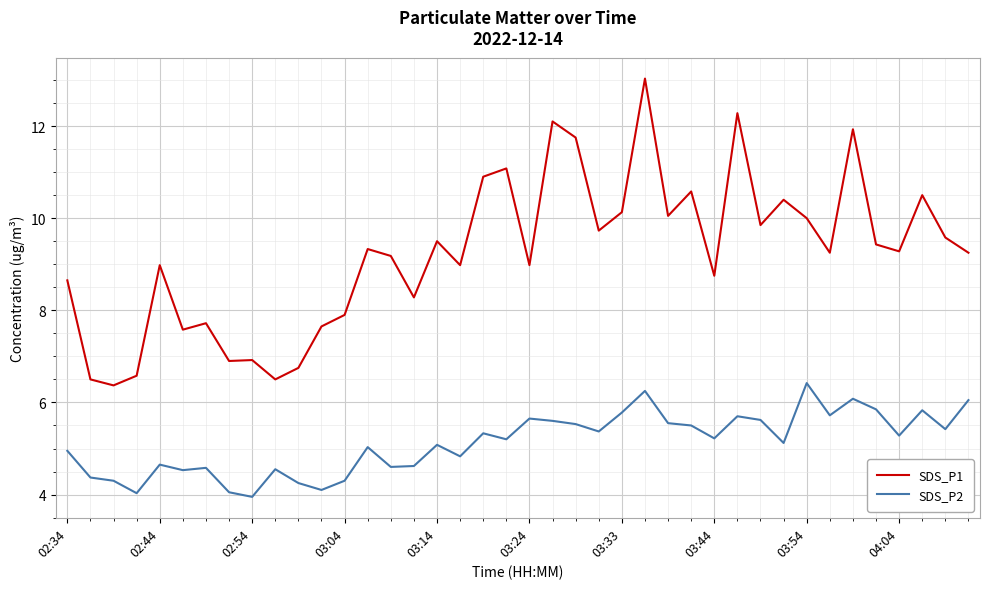

Which series has the largest total across all categories?

SDS_P1